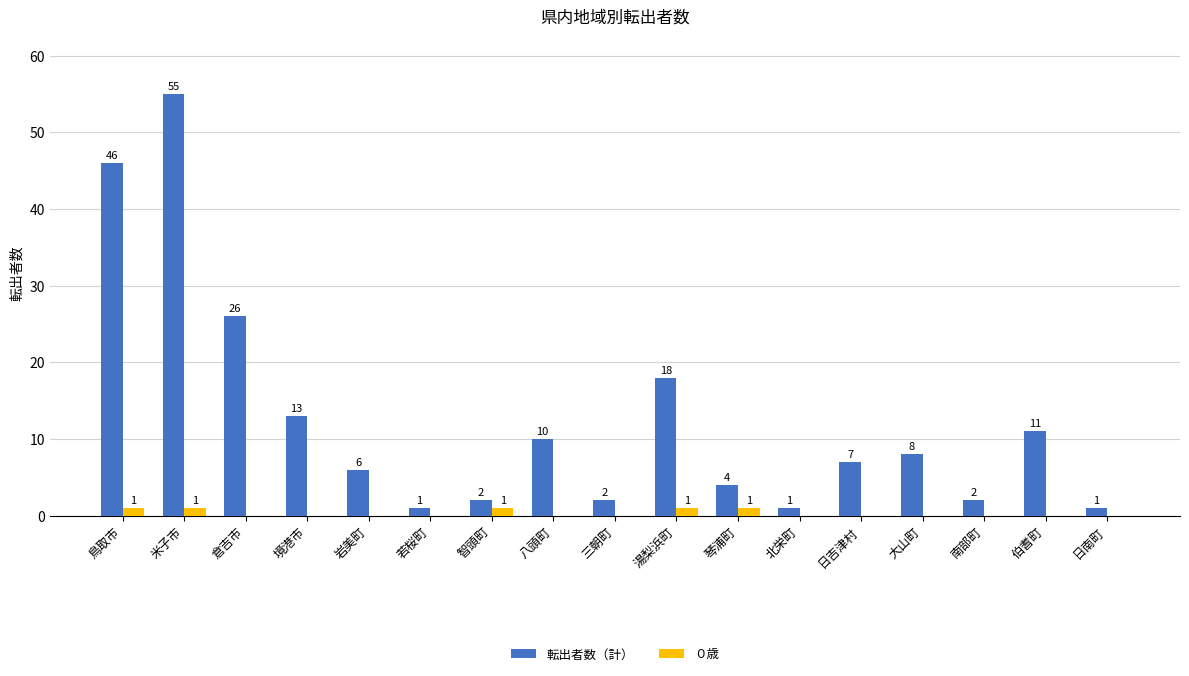

Is the value of 転出者数（計） at 三朝町 greater than the value of ０歳 at 智頭町?

Yes